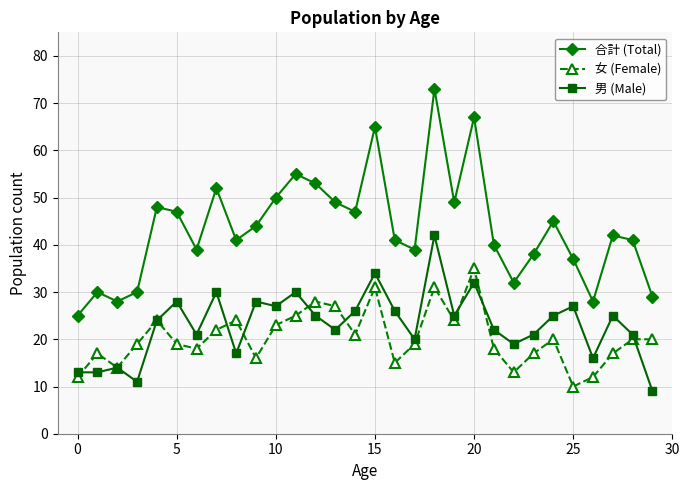

What is the sum of all 女 (Female) values?

611